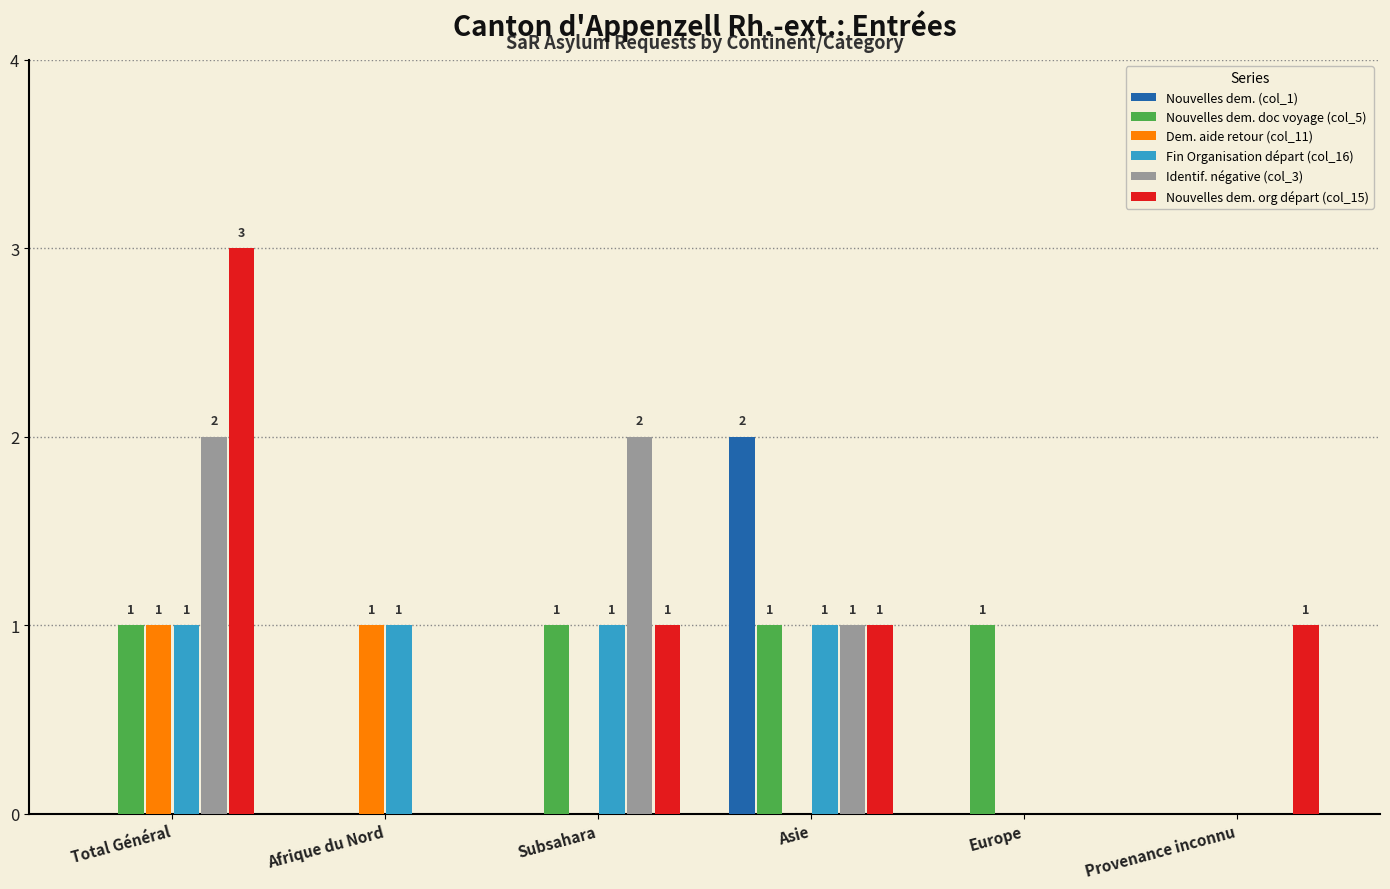

At which category is the sum across all series the highest?

Total Général